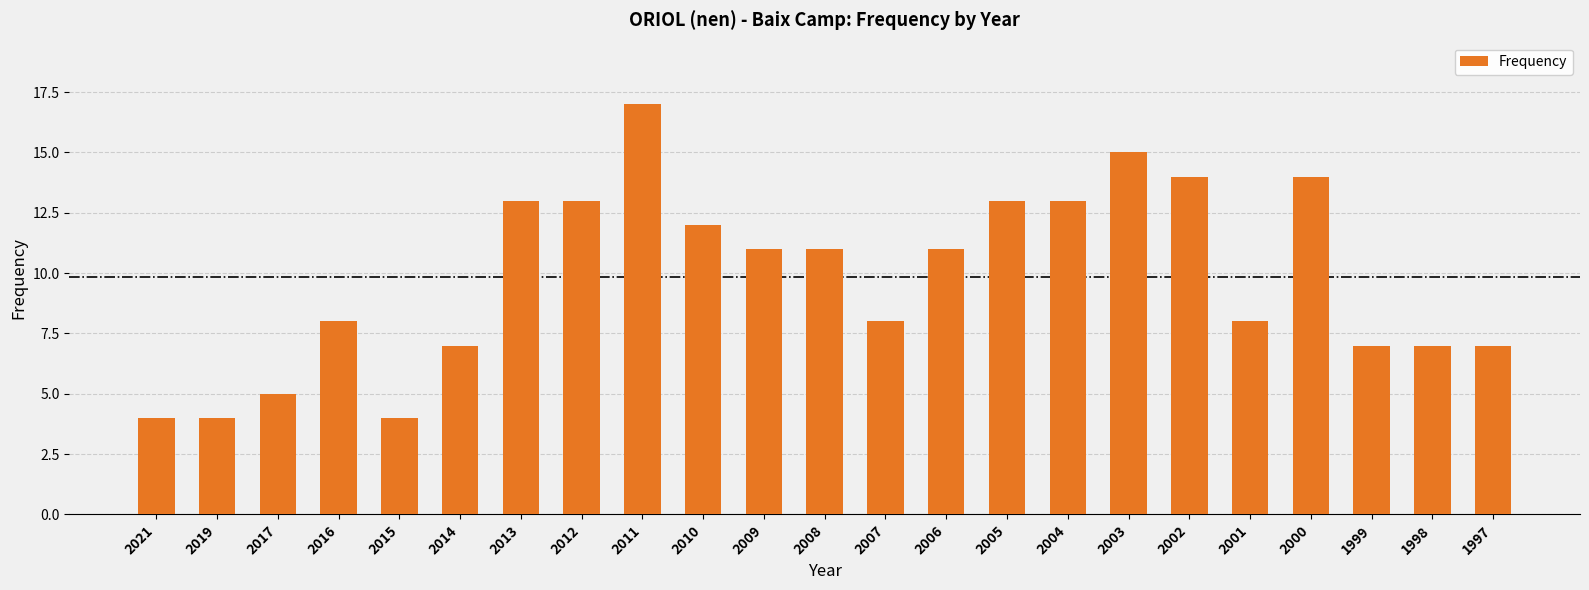

What is the ratio of the value at 2015 to the value at 2002?

0.3